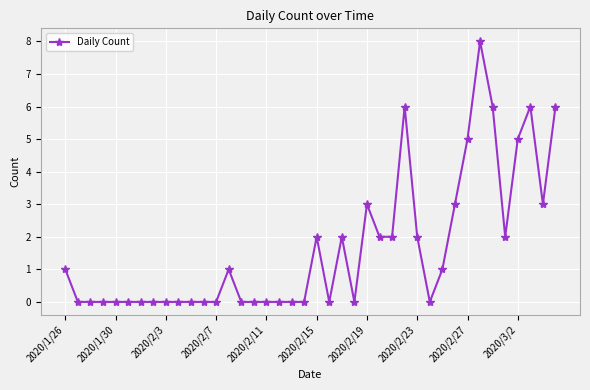

What is the greatest value displayed?

8